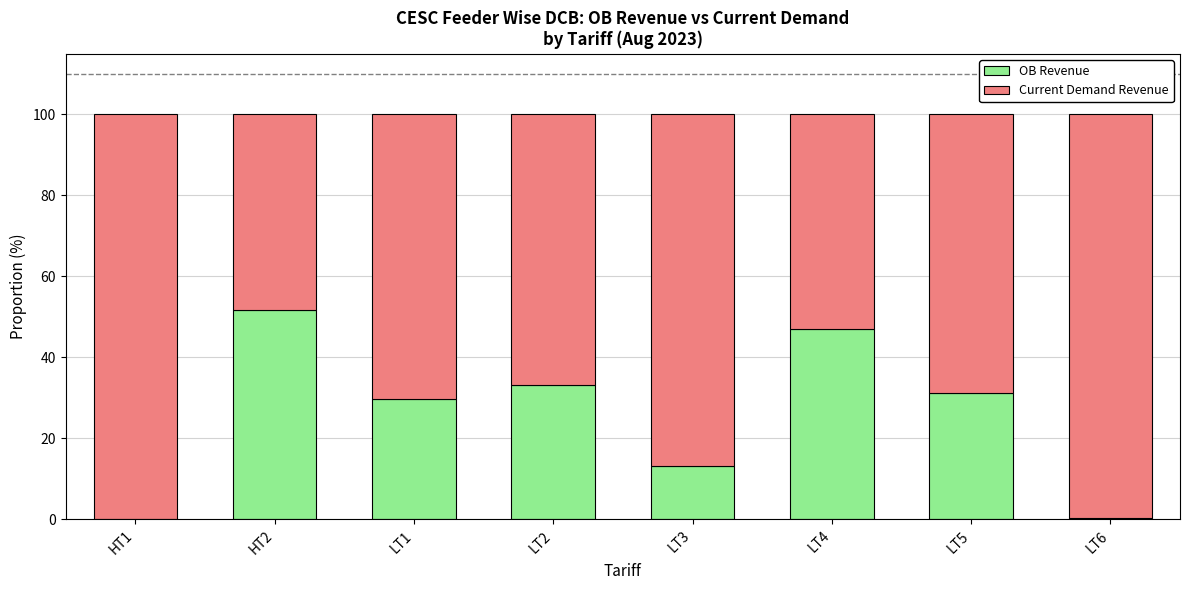

What is the total value across all series at LT4?

100.0